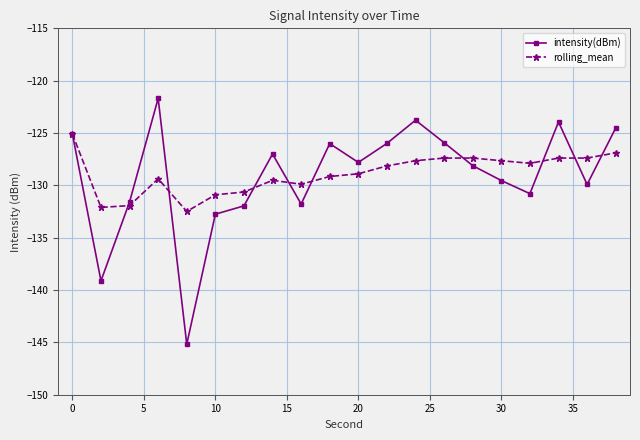

What is the smallest value displayed?

-145.2